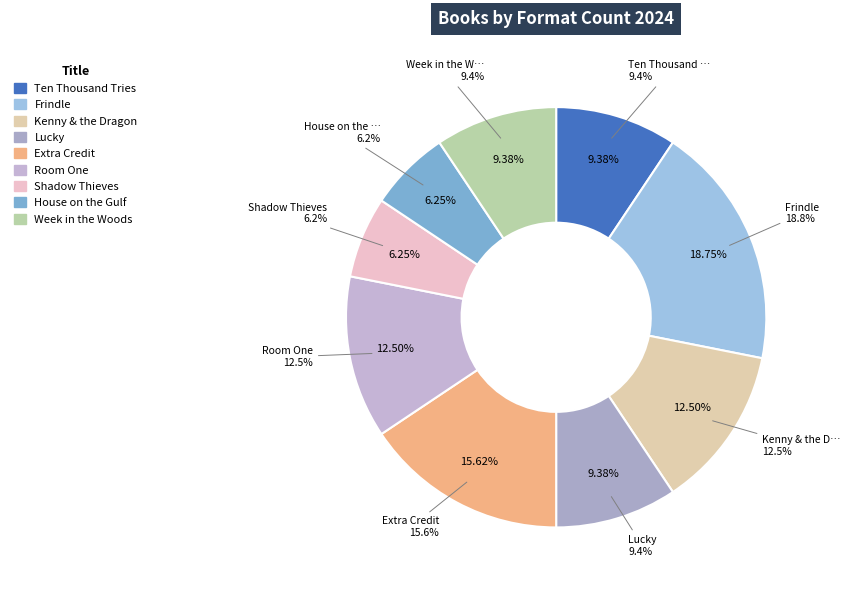

How many segments does this pie chart have?

9